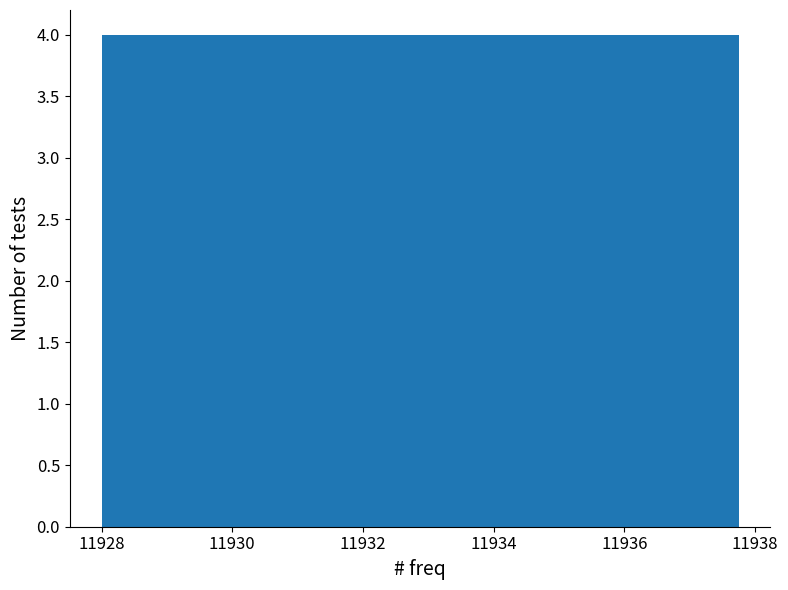

What is the height of the bar covering 11935.8 to 11936.8 on the x-axis? Neither the bar edges nor the heights are printed on the chart, so give them approximately, as read against the axes.

4